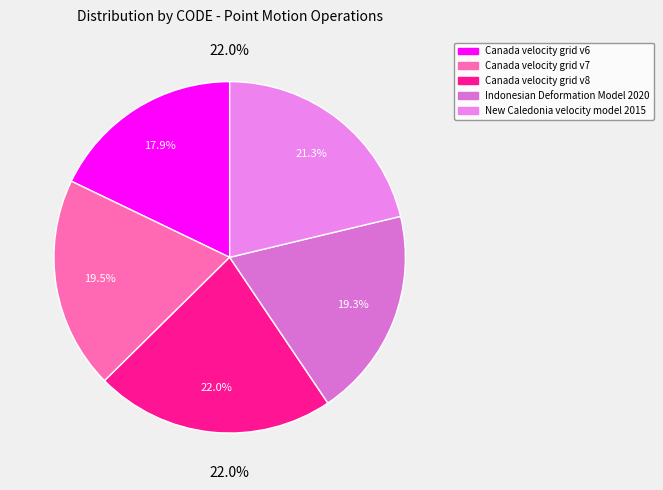

How many segments does this pie chart have?

5